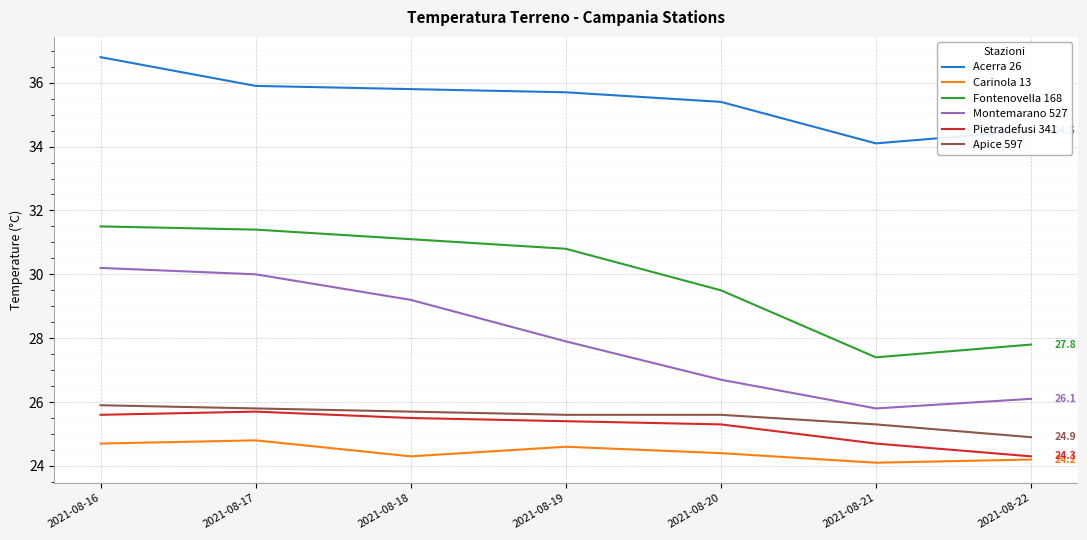

Reading left to right, list all the values displayed in this chart.

Acerra 26: 36.8	35.9	35.8	35.7	35.4	34.1	34.5
Carinola 13: 24.7	24.8	24.3	24.6	24.4	24.1	24.2
Fontenovella 168: 31.5	31.4	31.1	30.8	29.5	27.4	27.8
Montemarano 527: 30.2	30.0	29.2	27.9	26.7	25.8	26.1
Pietradefusi 341: 25.6	25.7	25.5	25.4	25.3	24.7	24.3
Apice 597: 25.9	25.8	25.7	25.6	25.6	25.3	24.9